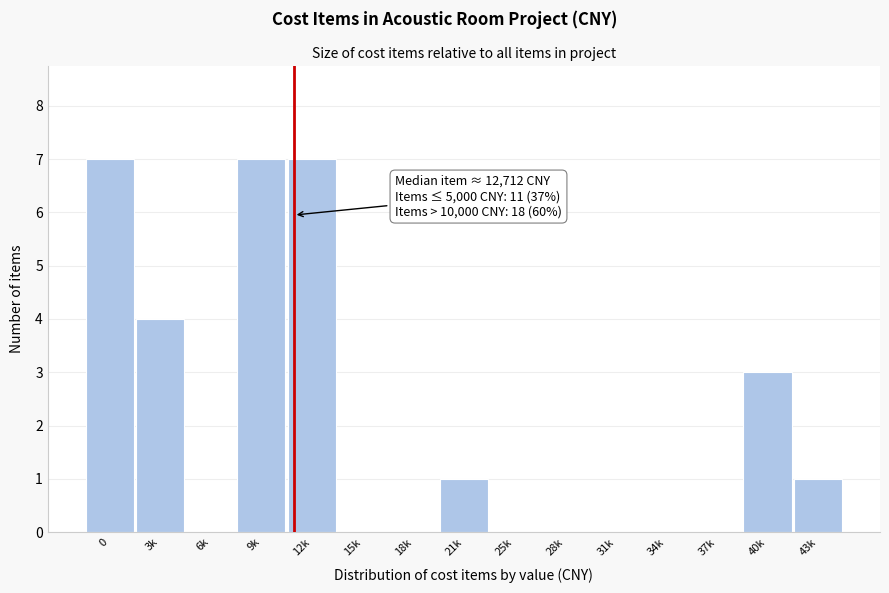

Reading right to left, extract all data points from this chart.

43k=1	40k=3	37k=0	34k=0	31k=0	28k=0	25k=0	21k=1	18k=0	15k=0	12k=7	9k=7	6k=0	3k=4	0=7